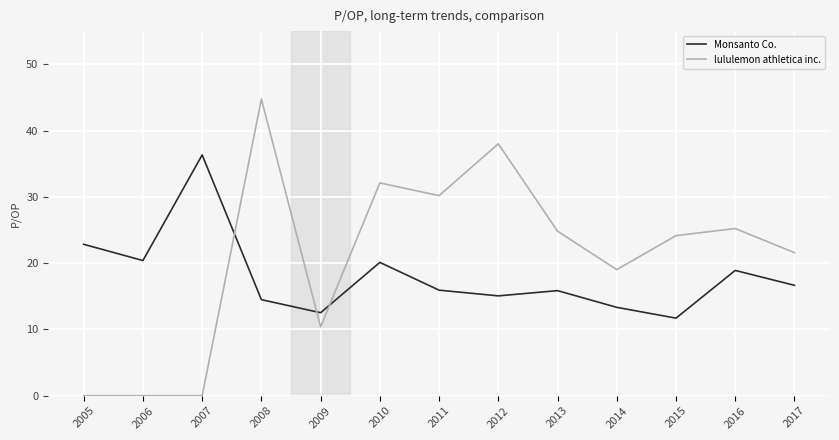

Between 2009 and 2015, which series saw the biggest shift?

lululemon athletica inc.